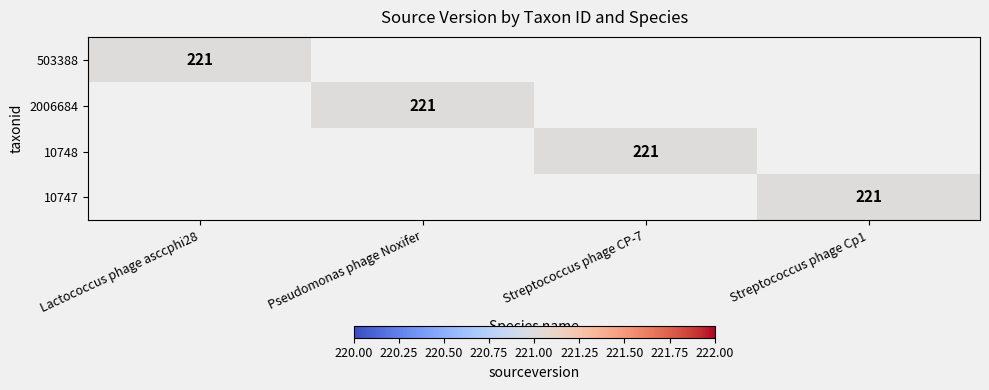

The value of 503388 at Lactococcus phage asccphi28 is 375. True or false?

False